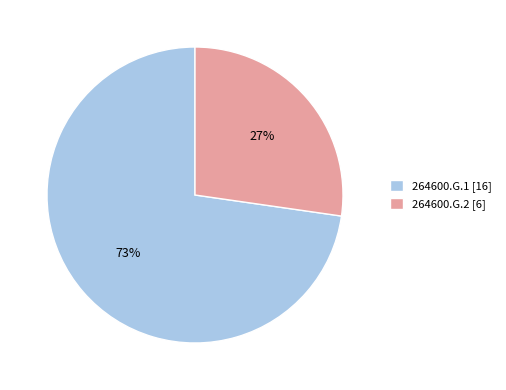

What percentage is the 264600.G.1 slice, to the nearest percent?

73%